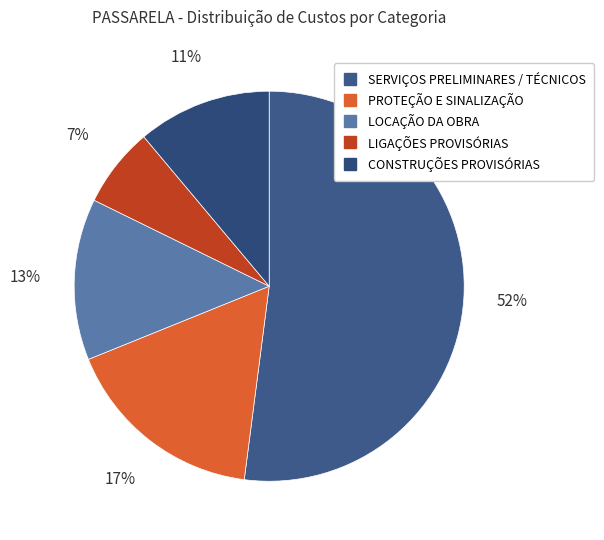

To the nearest percent, what is the difference between the largest and smallest slice percentages?

45%